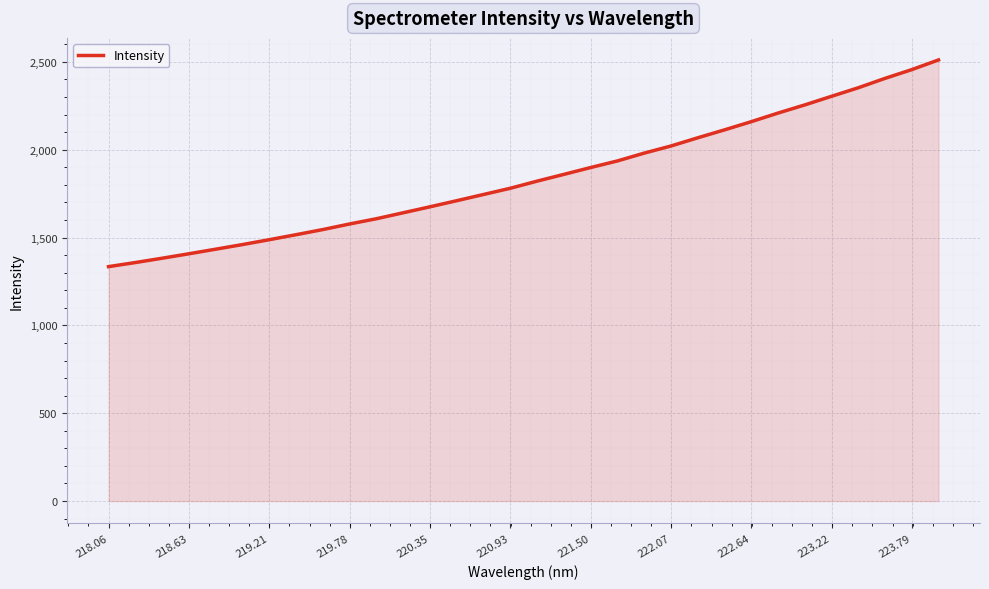

What is the average value?

1844.1